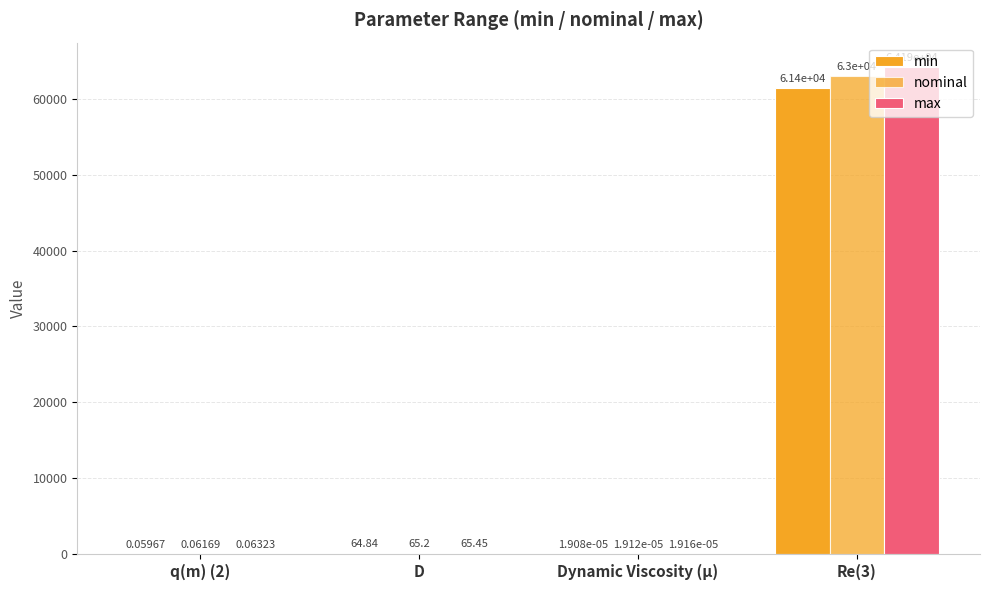

What is the average value of the min series?

15365.3